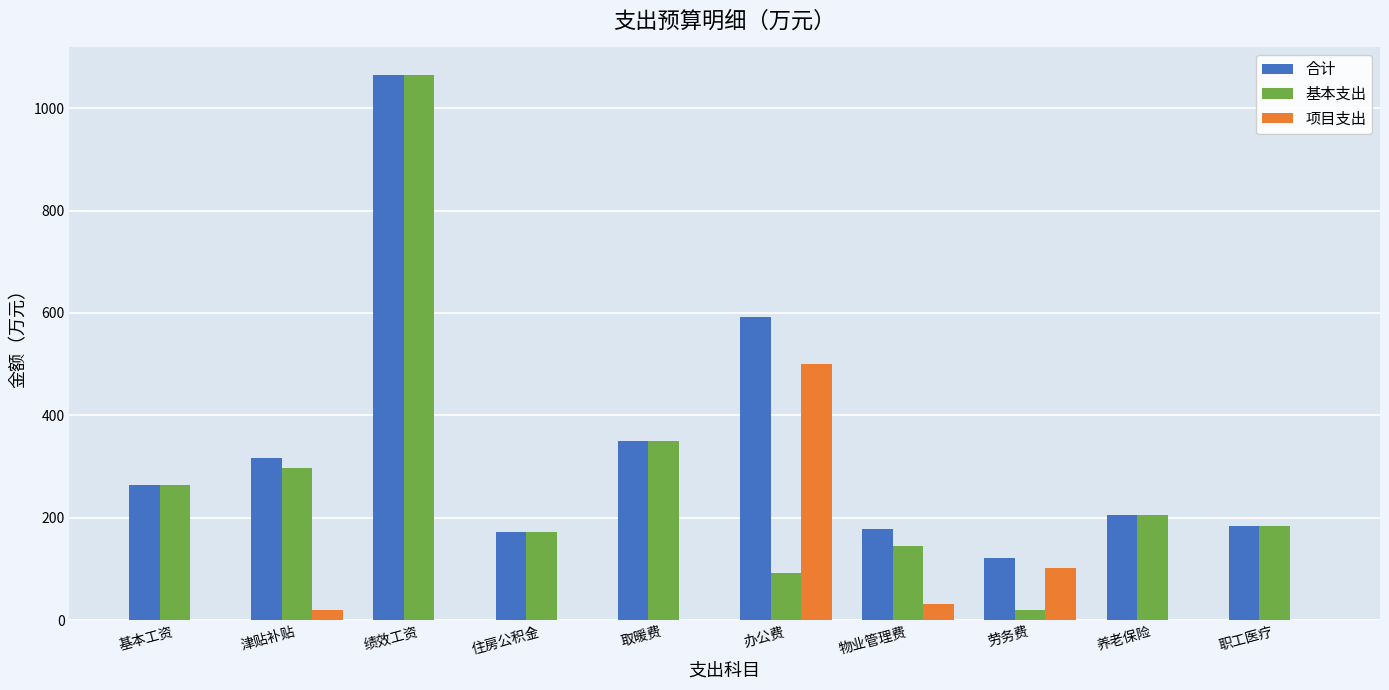

Reading left to right, transcribe all the data shown in this chart.

合计: 264.6	317.5	1065.2	171.5	349.8	591.2	177.4	122.0	204.6	182.9
基本支出: 264.6	297.5	1065.2	171.5	349.8	91.2	145.5	20.0	204.6	182.9
项目支出: 0.0	20.0	0.0	0.0	0.0	500.0	31.9	102.0	0.0	0.0